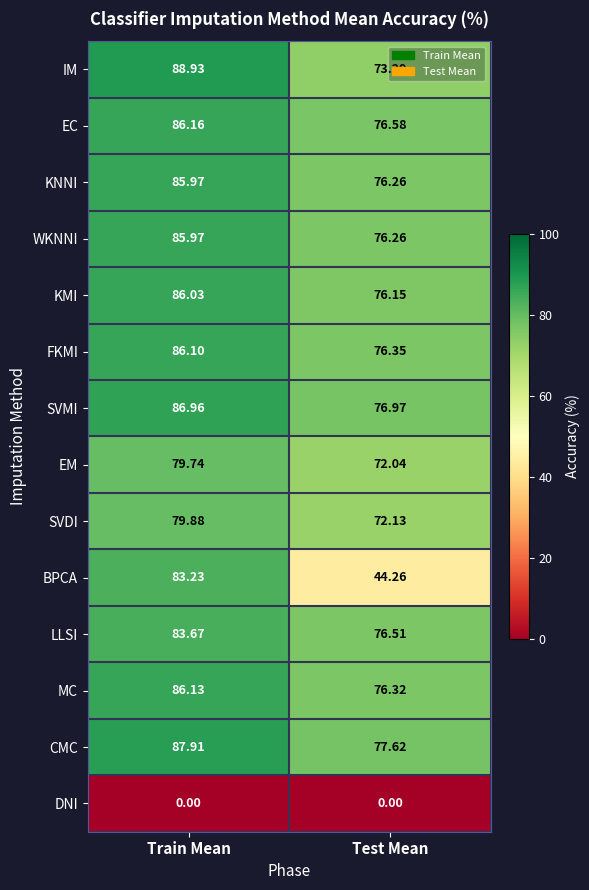

How many values in the WKNNI series exceed 85?

1